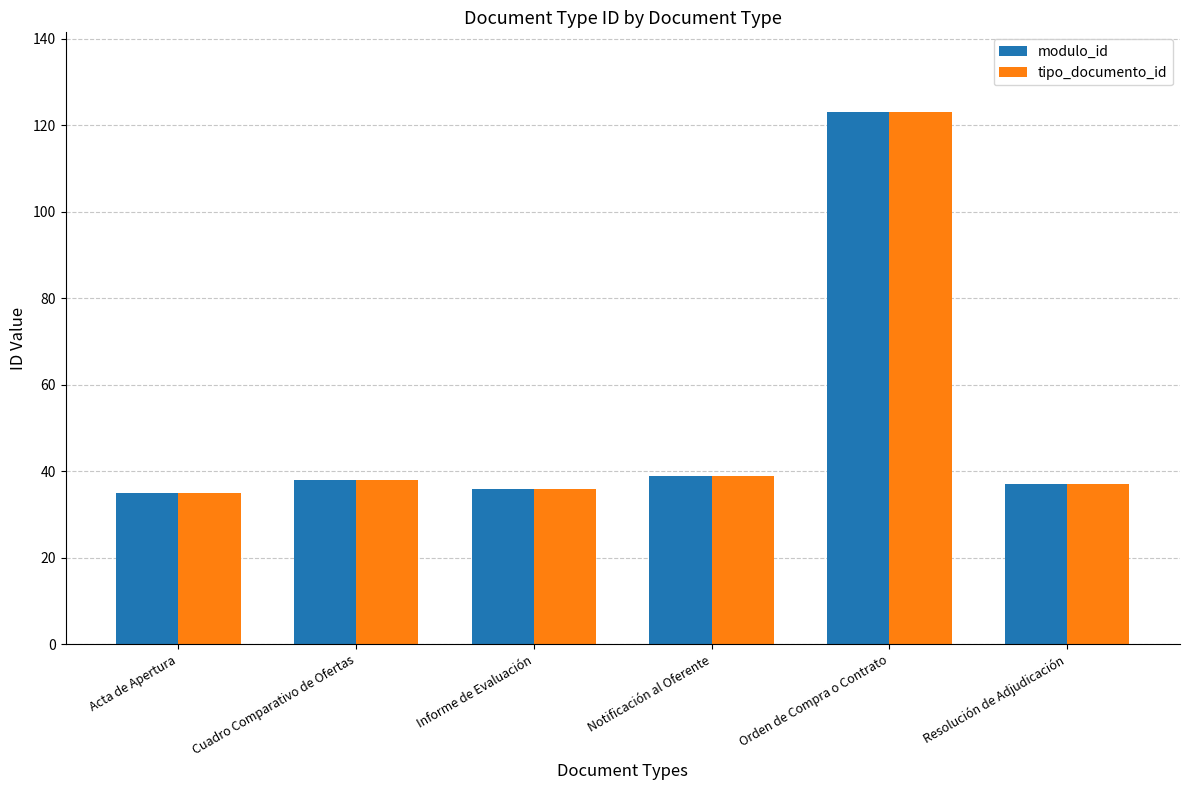

What are all the series names shown in the legend?

modulo_id, tipo_documento_id